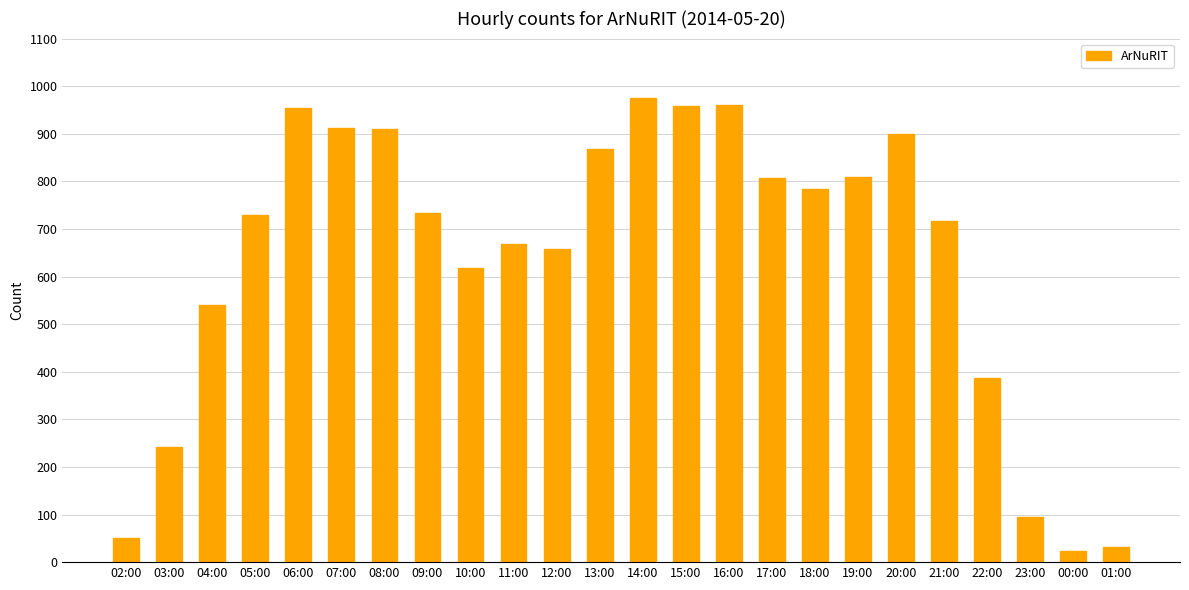

The chart shows a value of 399 at 03:00. True or false?

False